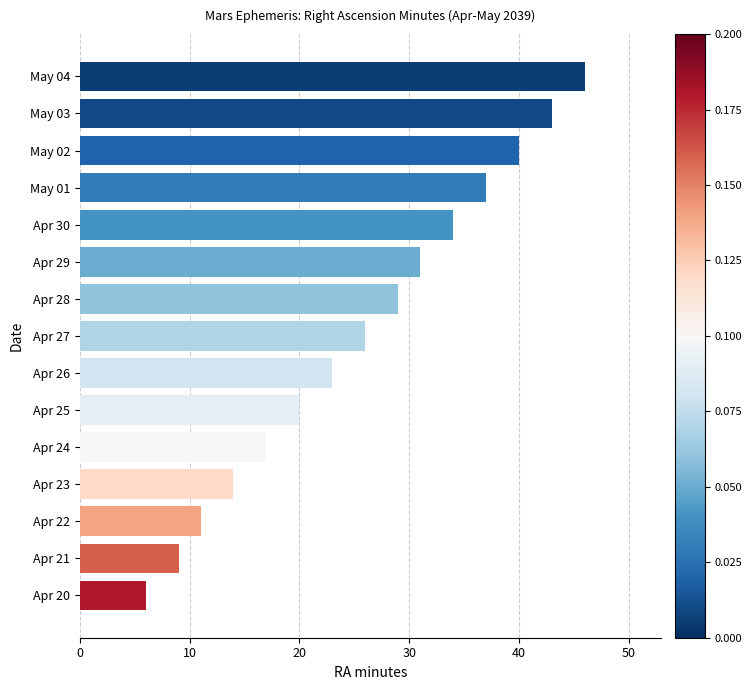

Rank the categories by value from lowest to highest.

Apr 20, Apr 21, Apr 22, Apr 23, Apr 24, Apr 25, Apr 26, Apr 27, Apr 28, Apr 29, Apr 30, May 01, May 02, May 03, May 04